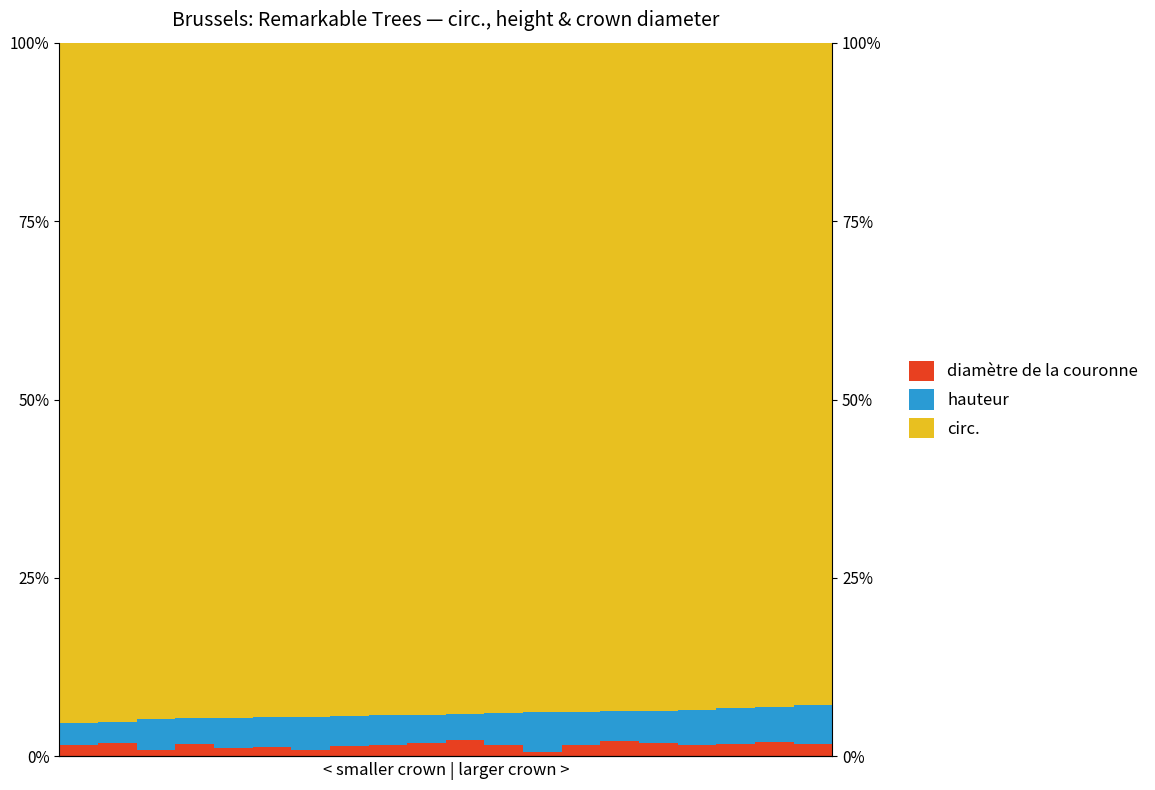

How many bars are there in total?

60